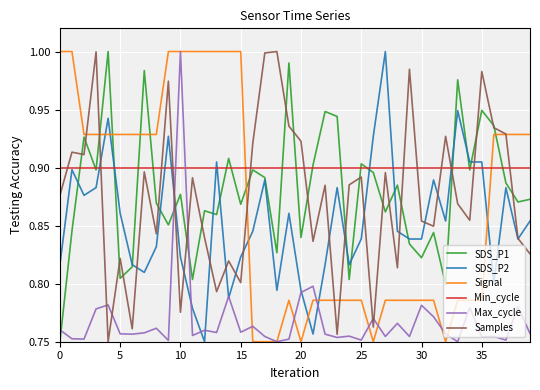

Which series has the largest total across all categories?

Min_cycle